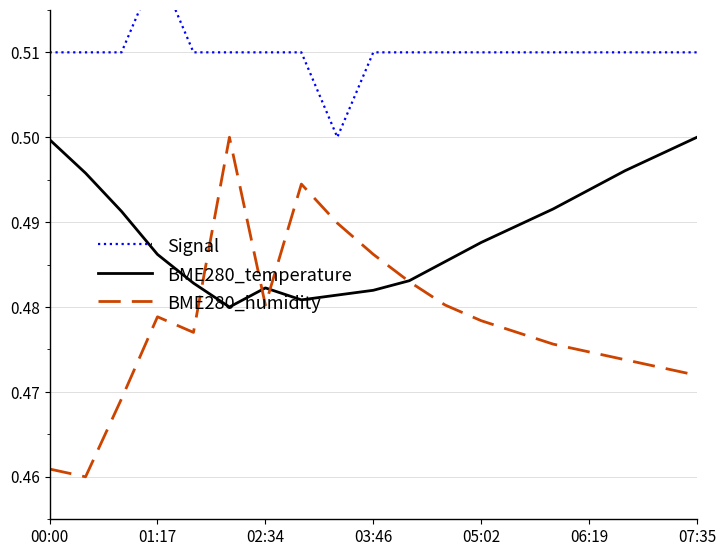

The value of Signal at 13 is 0.7. True or false?

False